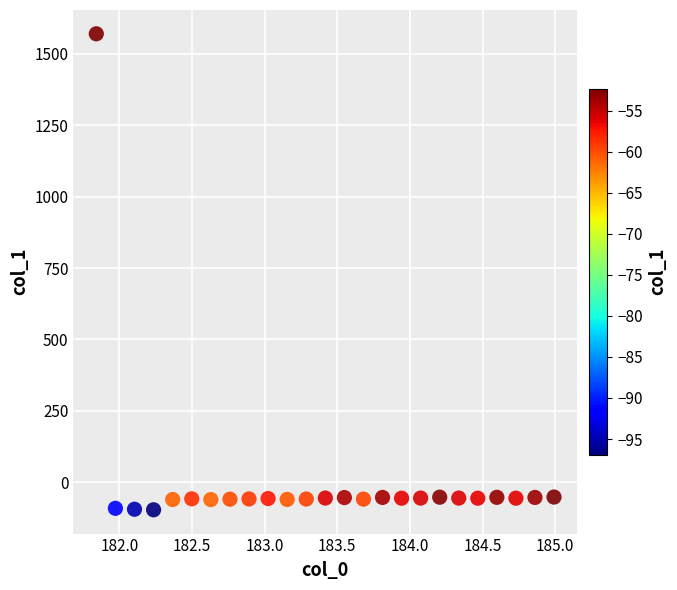

What is the range of Y values (max minus min)?

1667.6